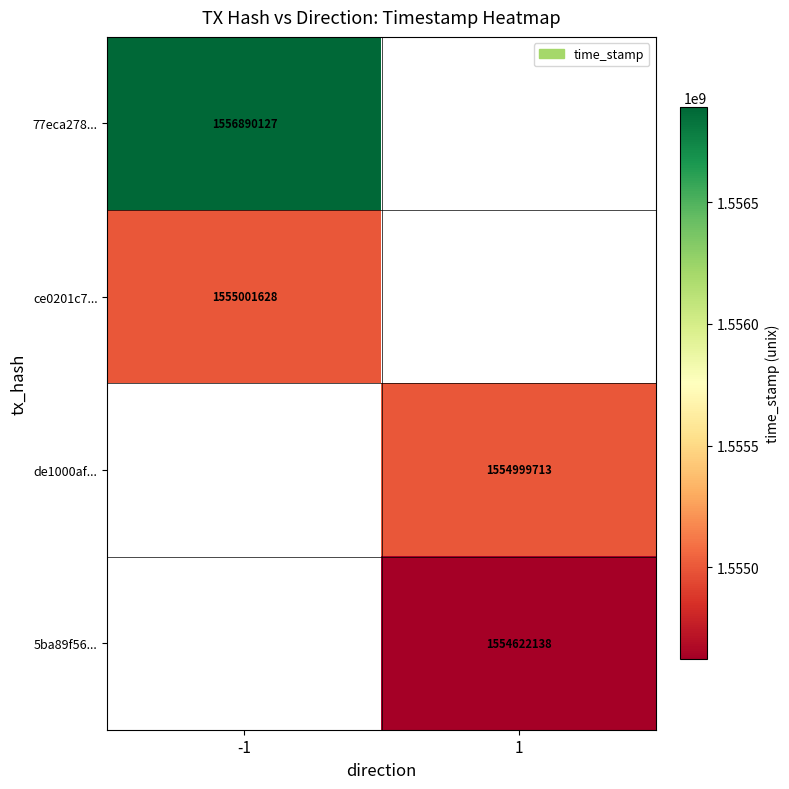

The value of de1000af... at 1 is 487050973. True or false?

False